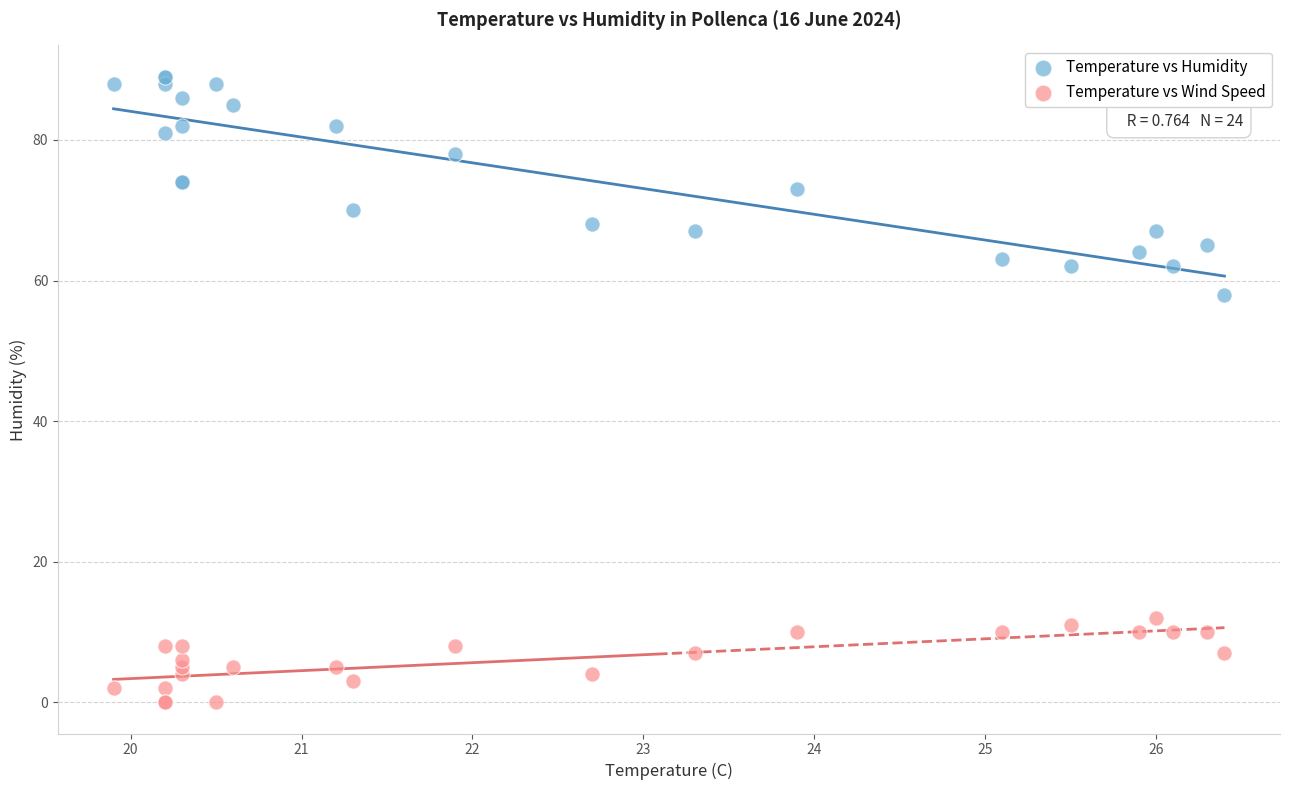

Across all series, what Y value is closest to 44?

58